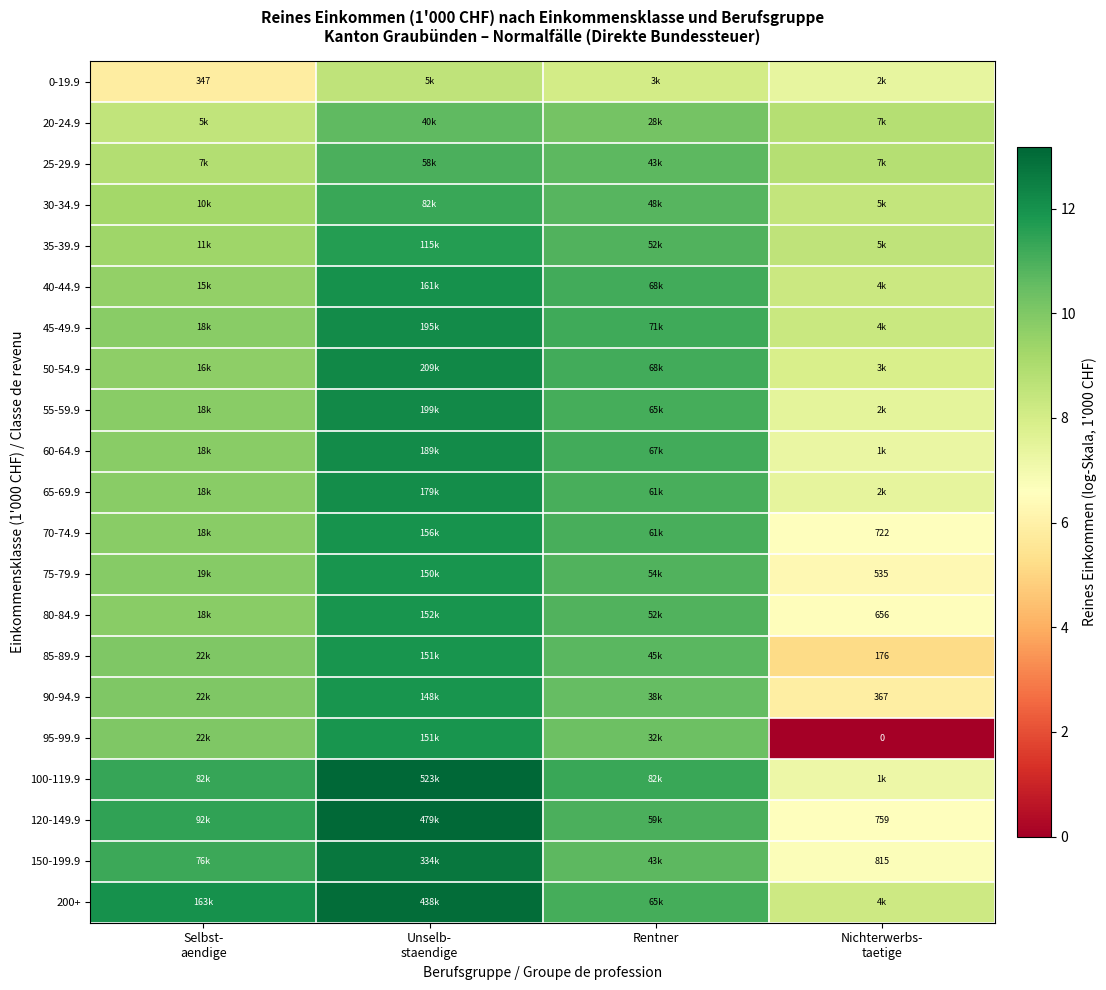

What is the sum of all 200+ values?

44.3